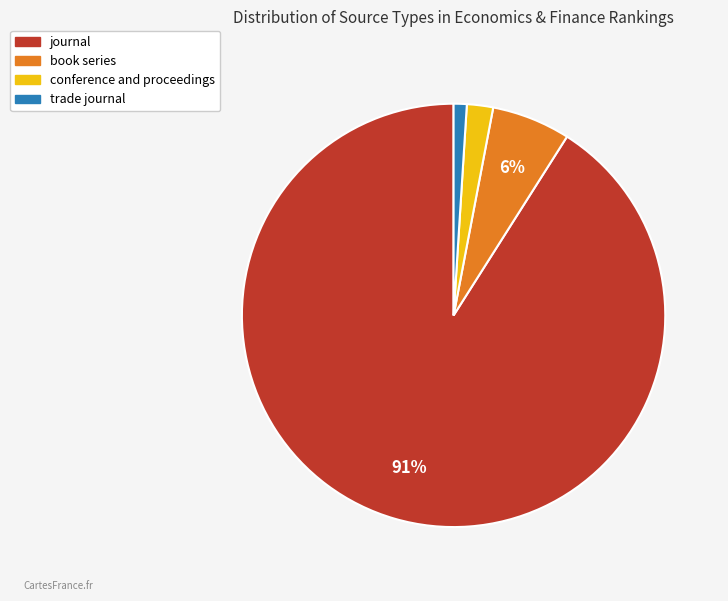

What is the ratio of the value at journal to the value at conference and proceedings?

45.5